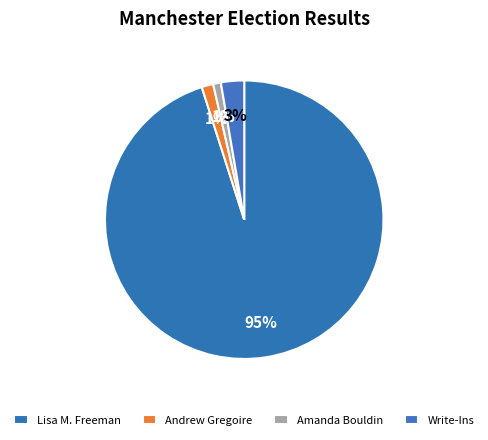

How many slices are in this pie chart?

4